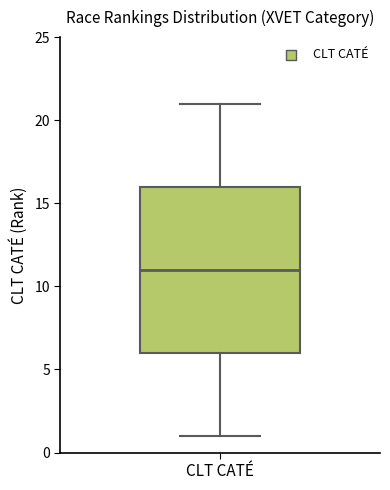

Where does the lower whisker of the box for CLT CATÉ end on the y-axis? The values are not printed on the chart, so give them approximately, as read against the axis.

1